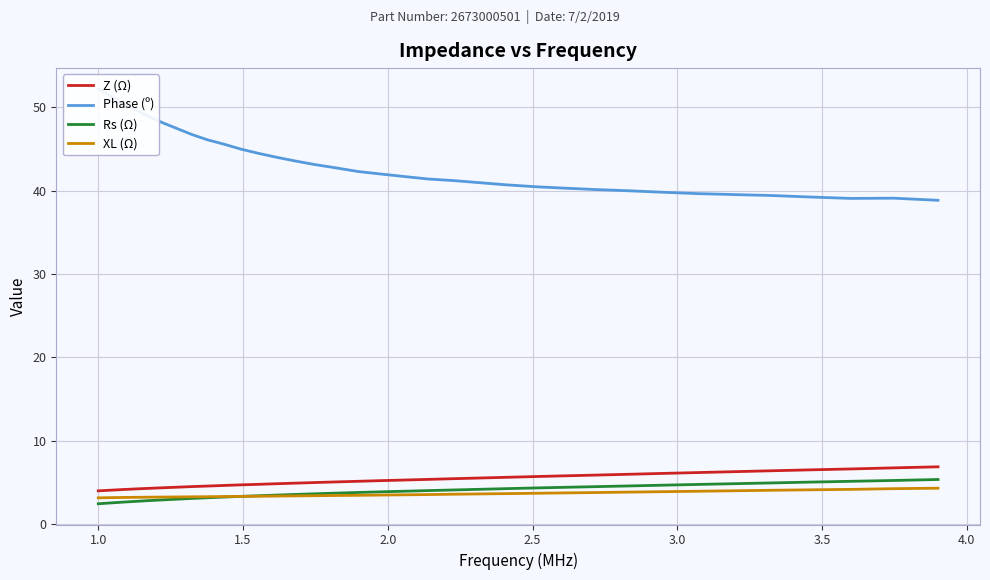

True or false: Z (Ω) and Rs (Ω) cross at least once.

False